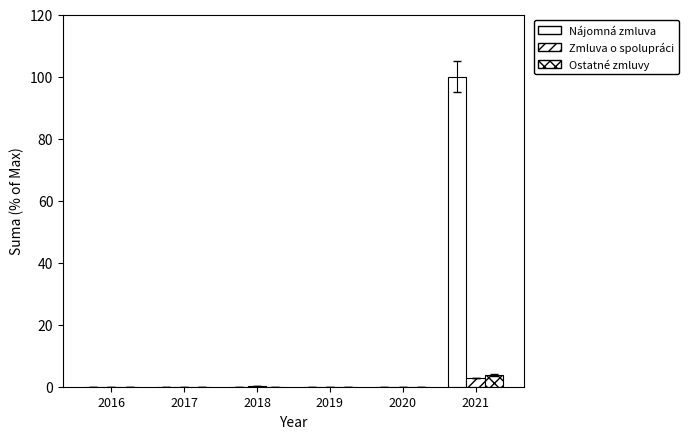

Between 2017 and 2018, which series saw the biggest shift?

Zmluva o spolupráci